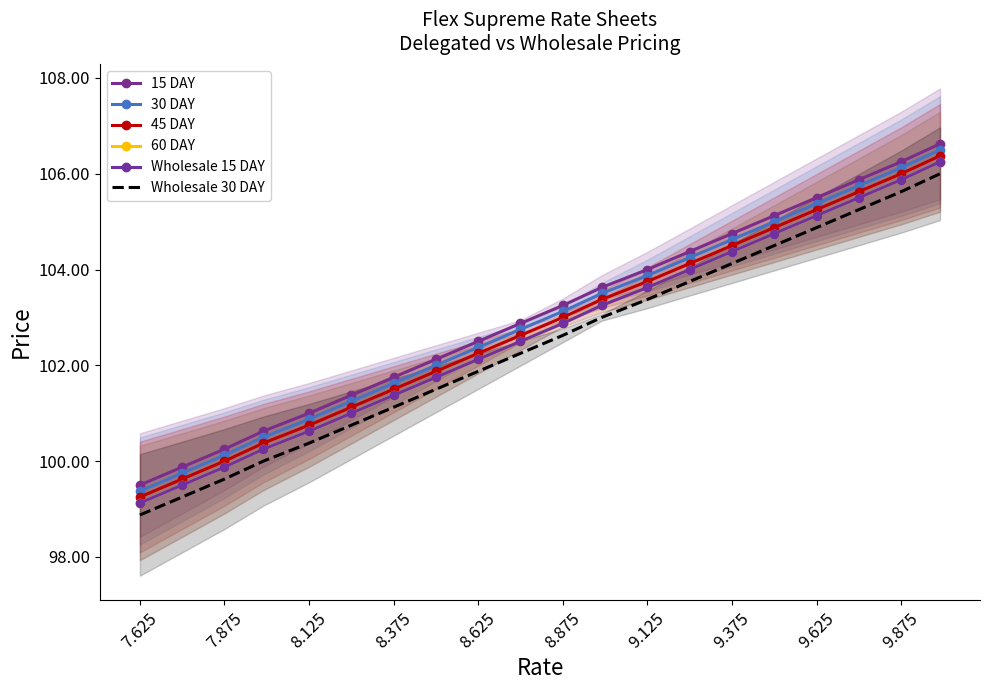

How many values in the 45 DAY series are below 103?

10